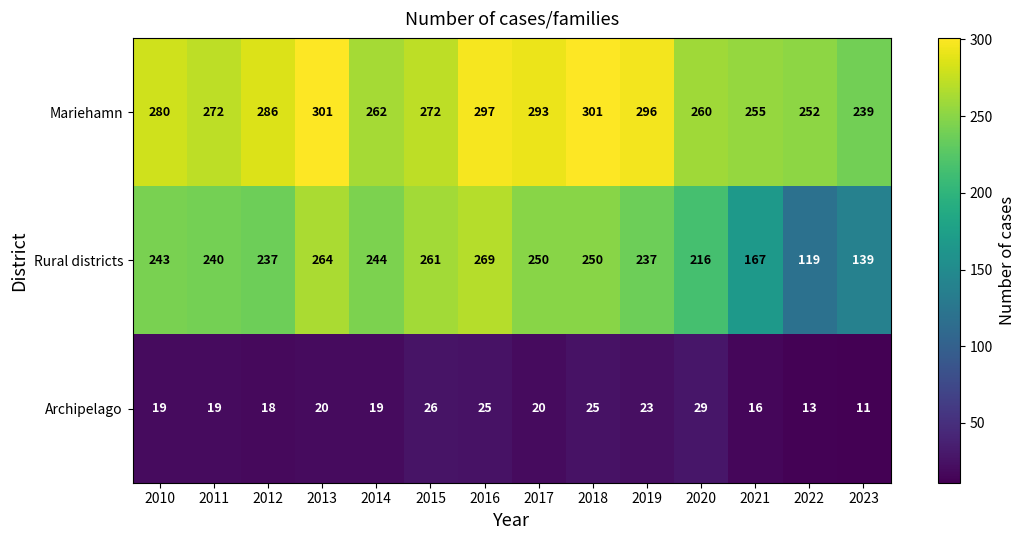

The value of Rural districts at 2020 is 111. True or false?

False